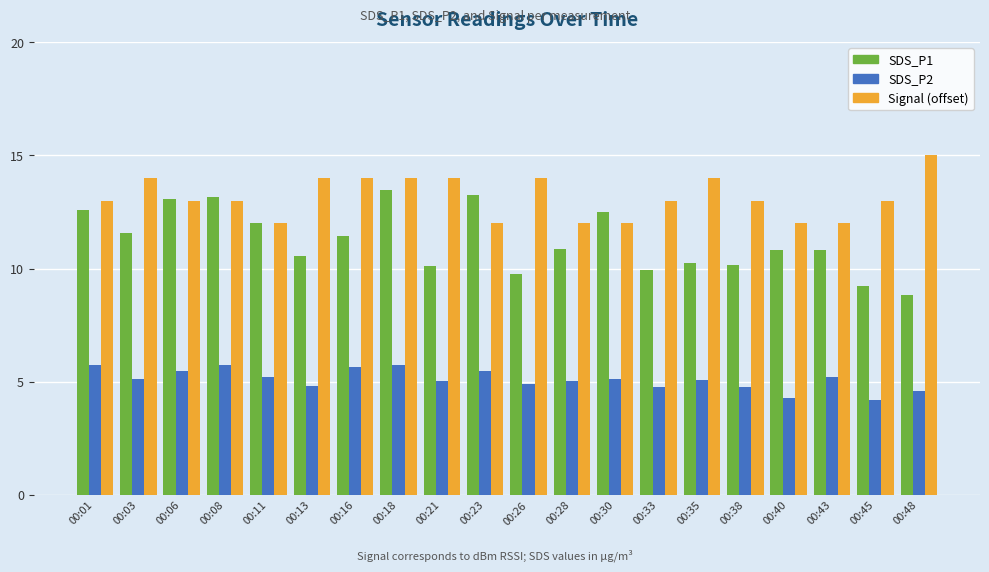

List the series in order of their overall mean, highest first.

Signal (offset), SDS_P1, SDS_P2